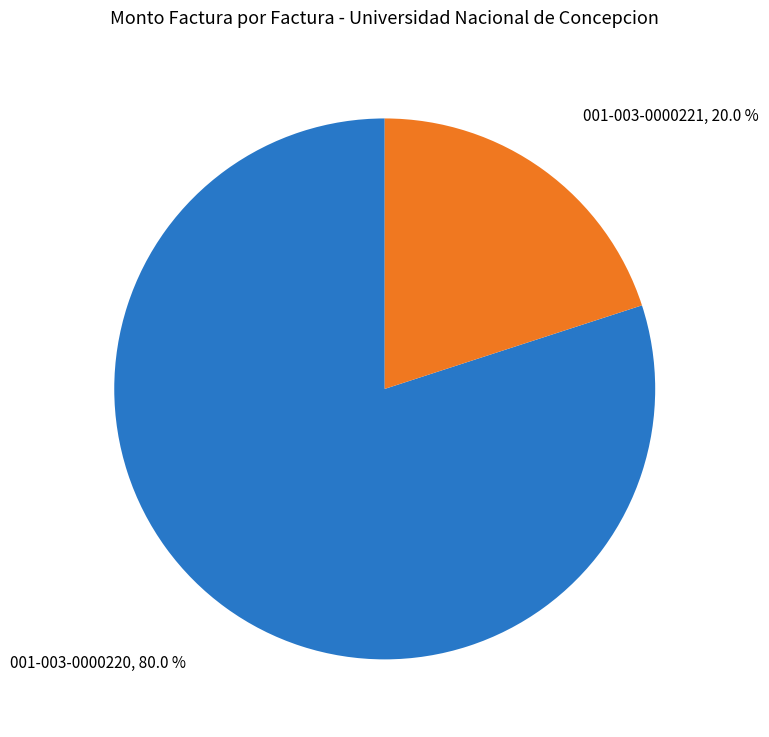

Between 001-003-0000220 and 001-003-0000221, which is larger?

001-003-0000220